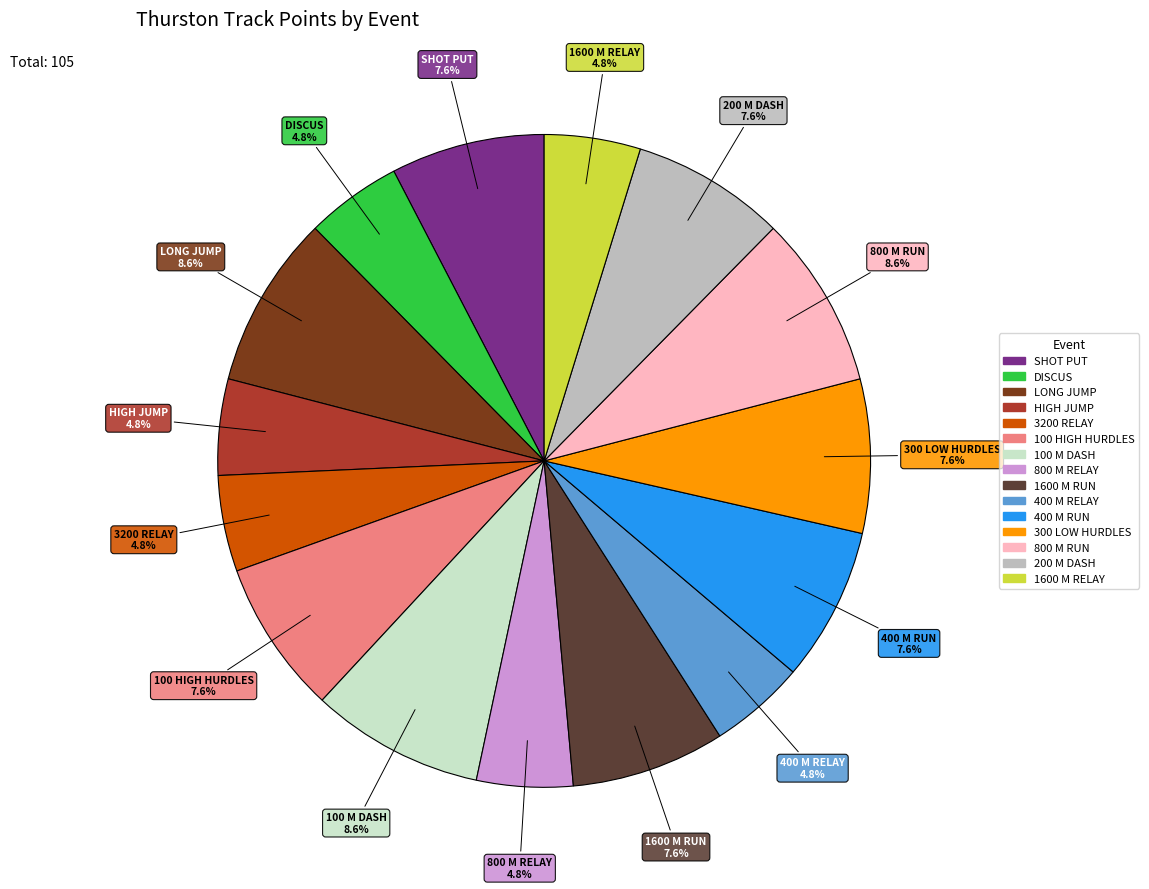

How much of the chart is everything except 300 LOW HURDLES?

92.4%